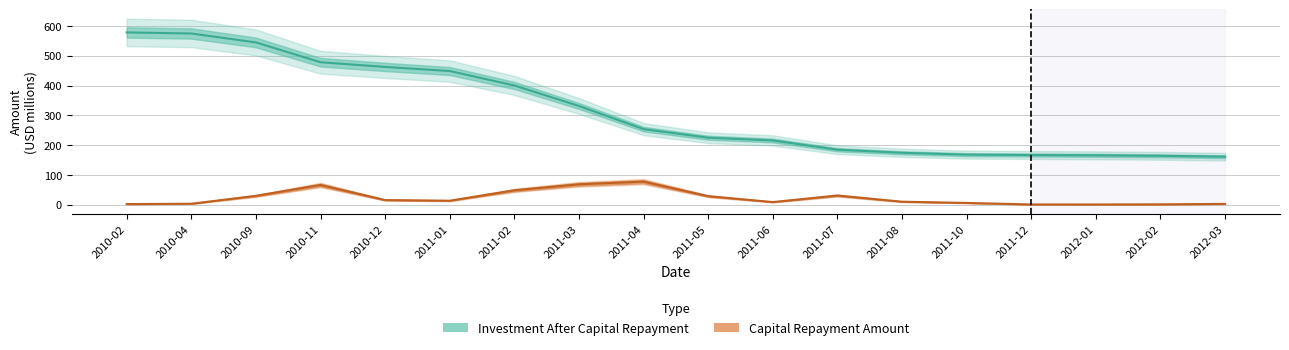

What is the total value across all series at 2011-08?

184.9